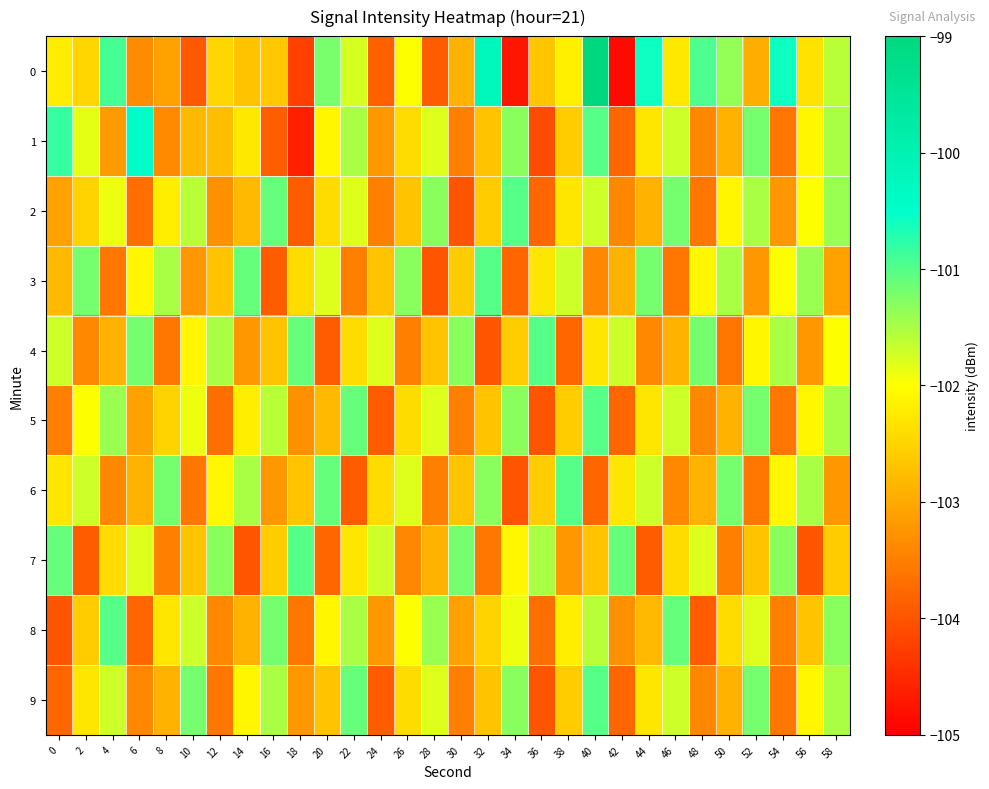

What is the greatest value displayed?

-99.0